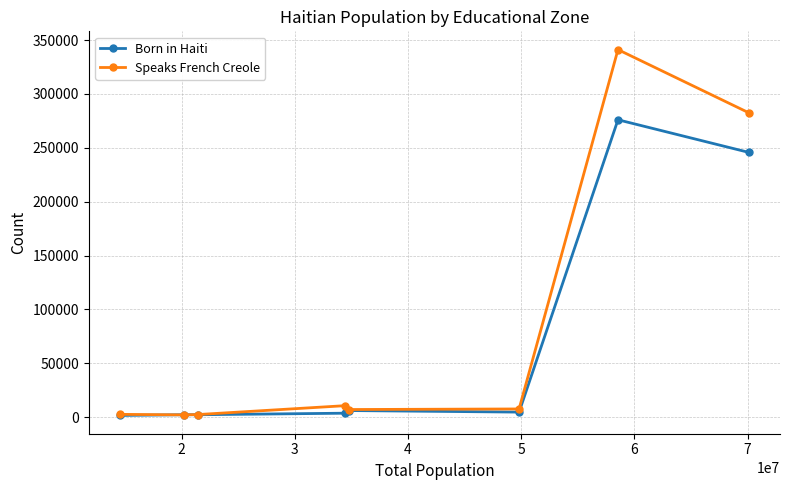

List the series in order of their peak value, highest first.

Speaks French Creole, Born in Haiti